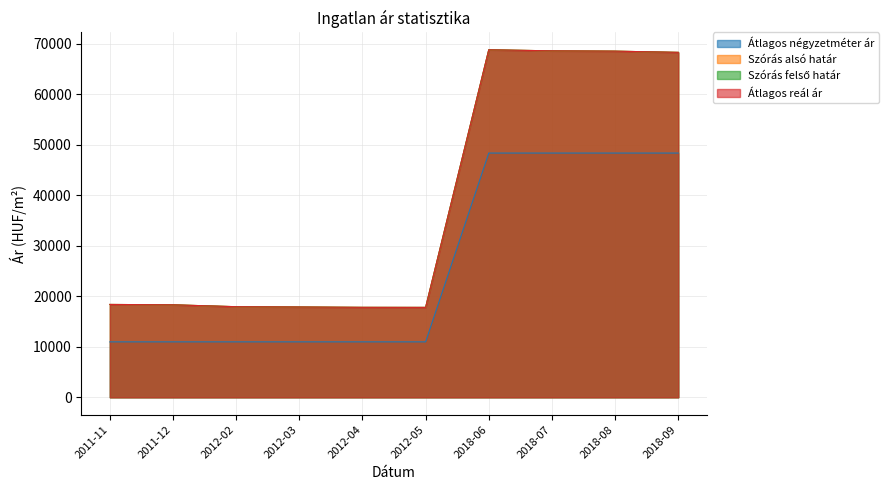

What is the sum of the Szórás felső határ values at 2018-09 and 2012-03?

86125